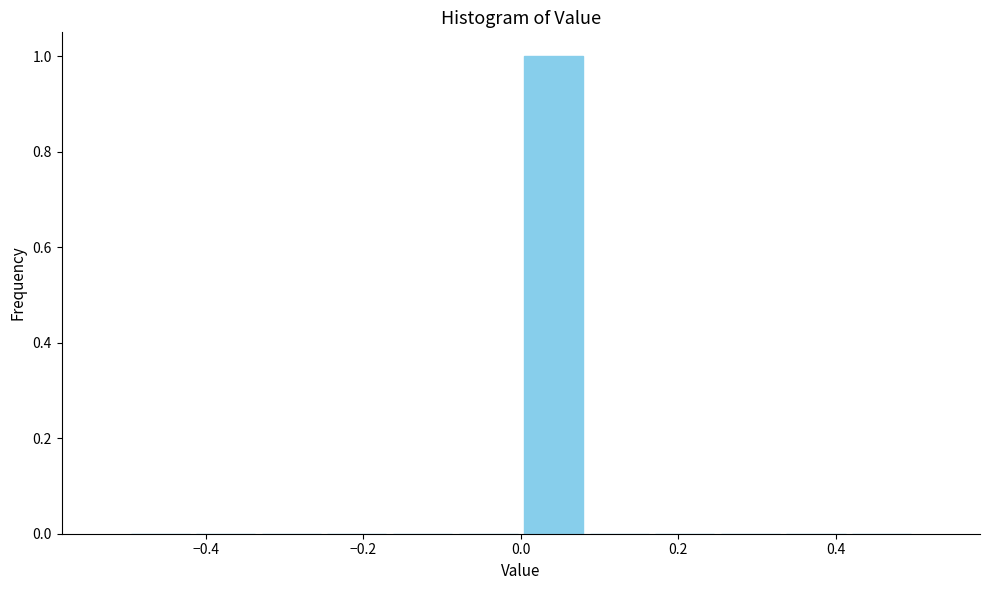

Over which range of the x-axis is the bar tallest?

0.00 to 0.08